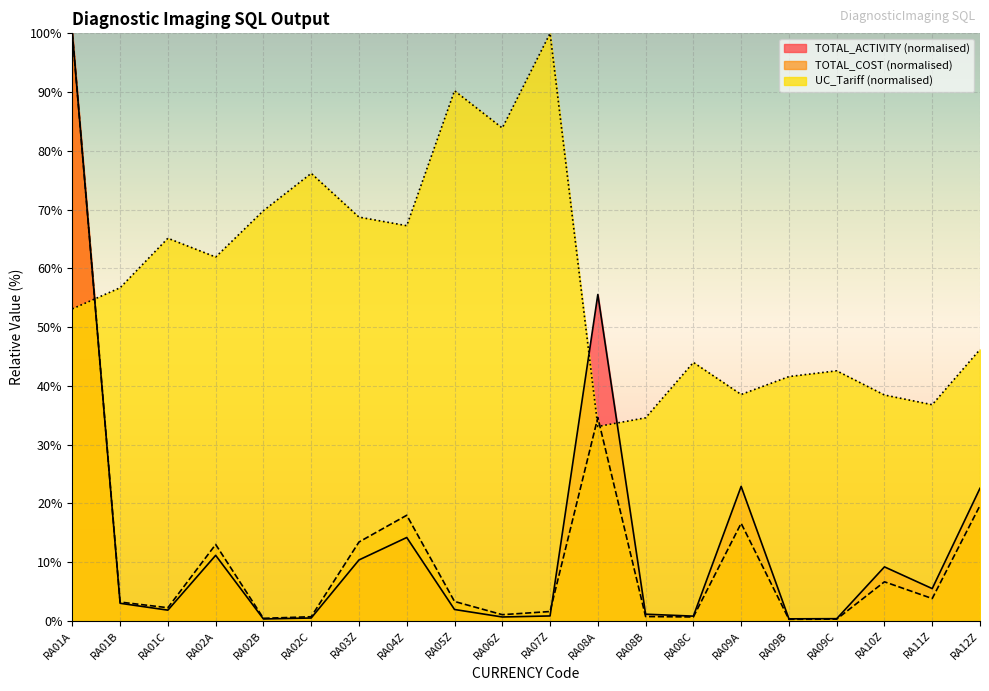

At which label does UC_Tariff first exceed 56?

RA01B